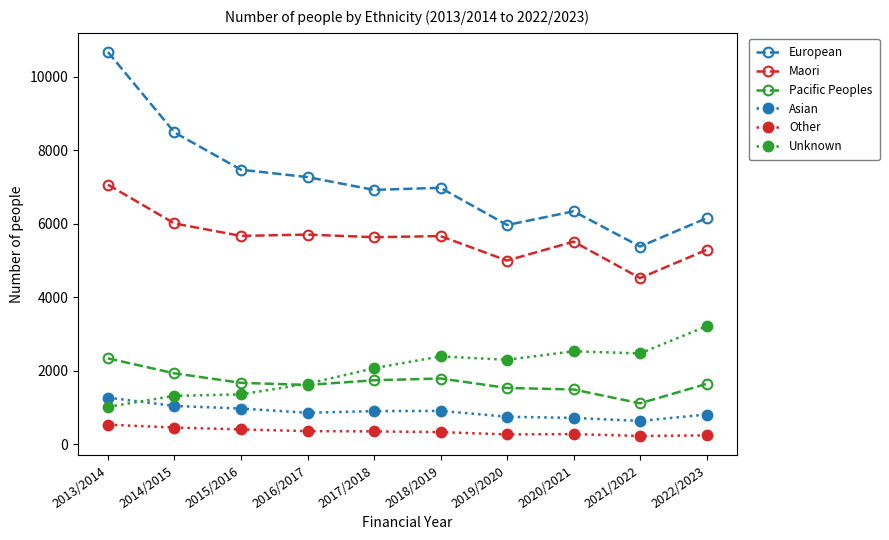

What is the value of the European point at the 9th from the left?

5380